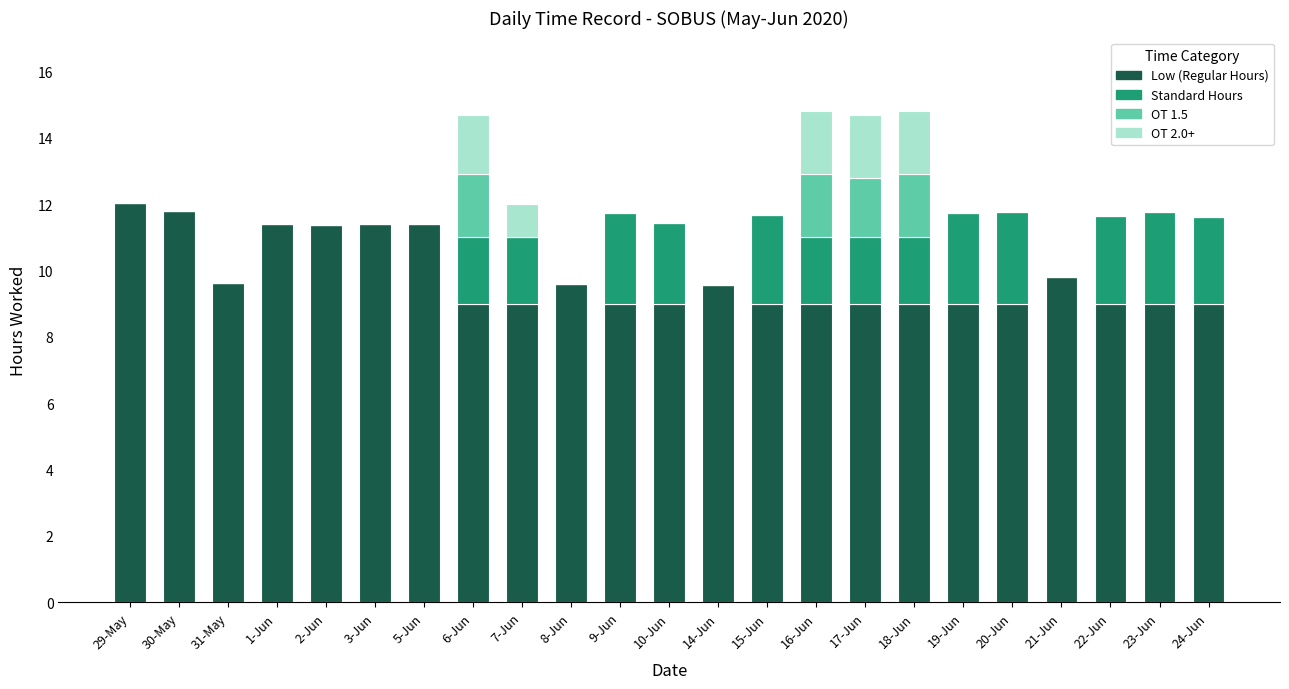

What is the highest value of the Low (Regular Hours) series?

12.0